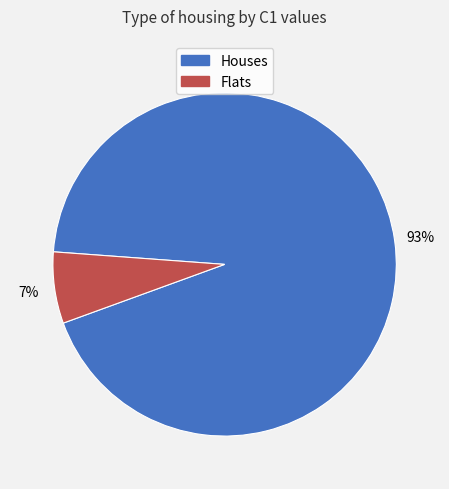

How many slices are in this pie chart?

2